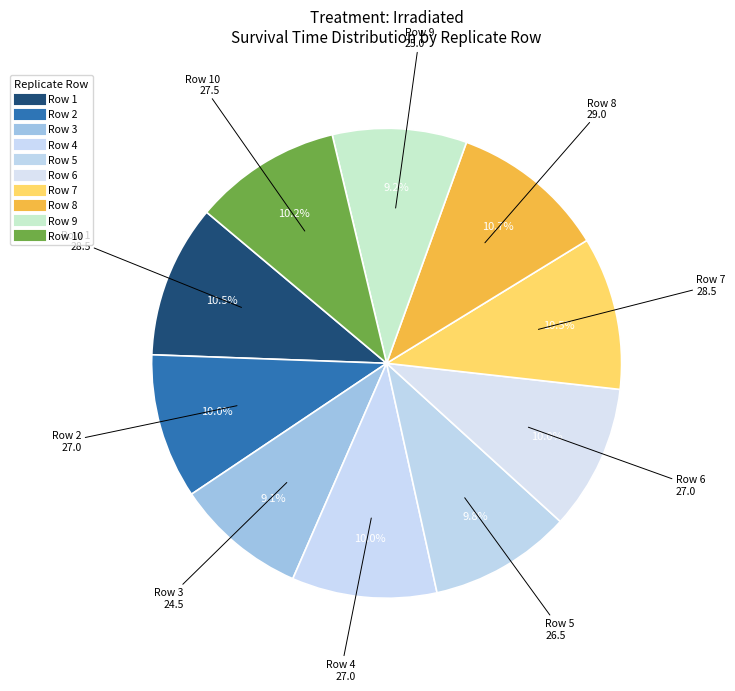

How many segments does this pie chart have?

10